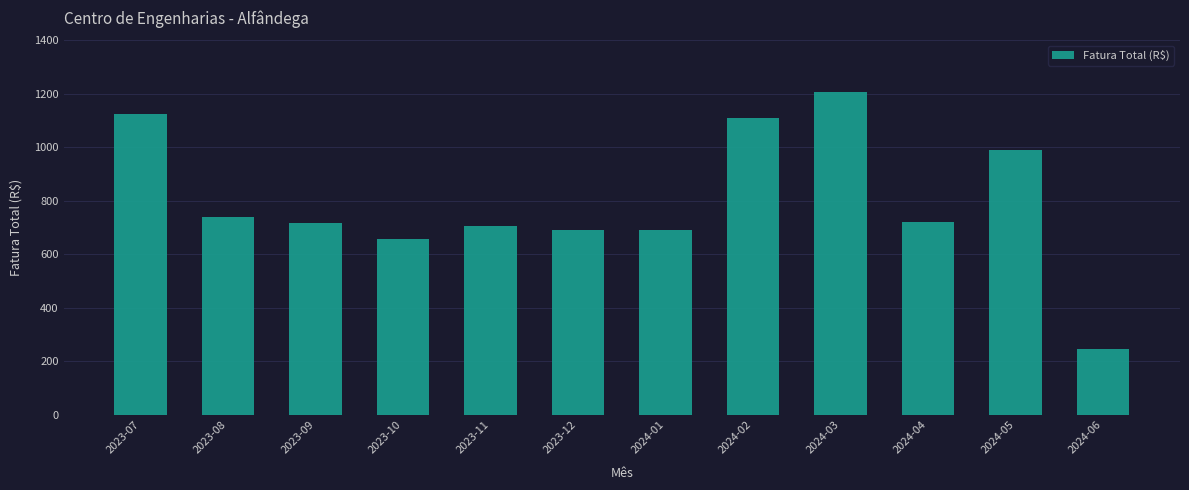

The value at 2023-10 is 1180.2. True or false?

False